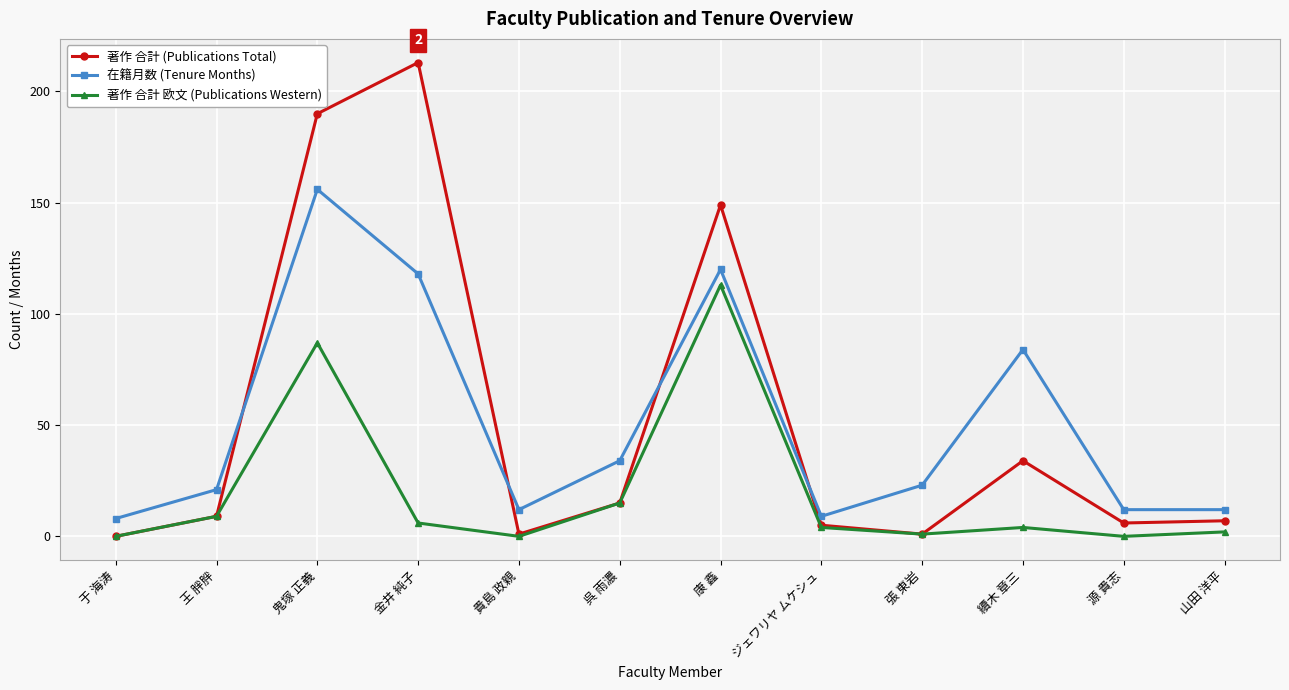

Is the value of 著作 合計 (Publications Total) at 張 東岩 greater than the value of 在籍月数 (Tenure Months) at 續木 章三?

No